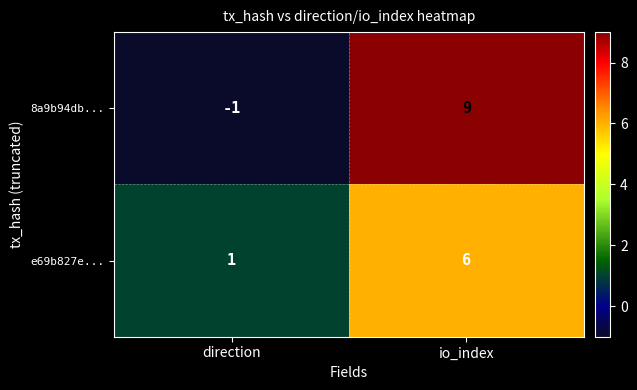

What is the total value across all series at io_index?

15